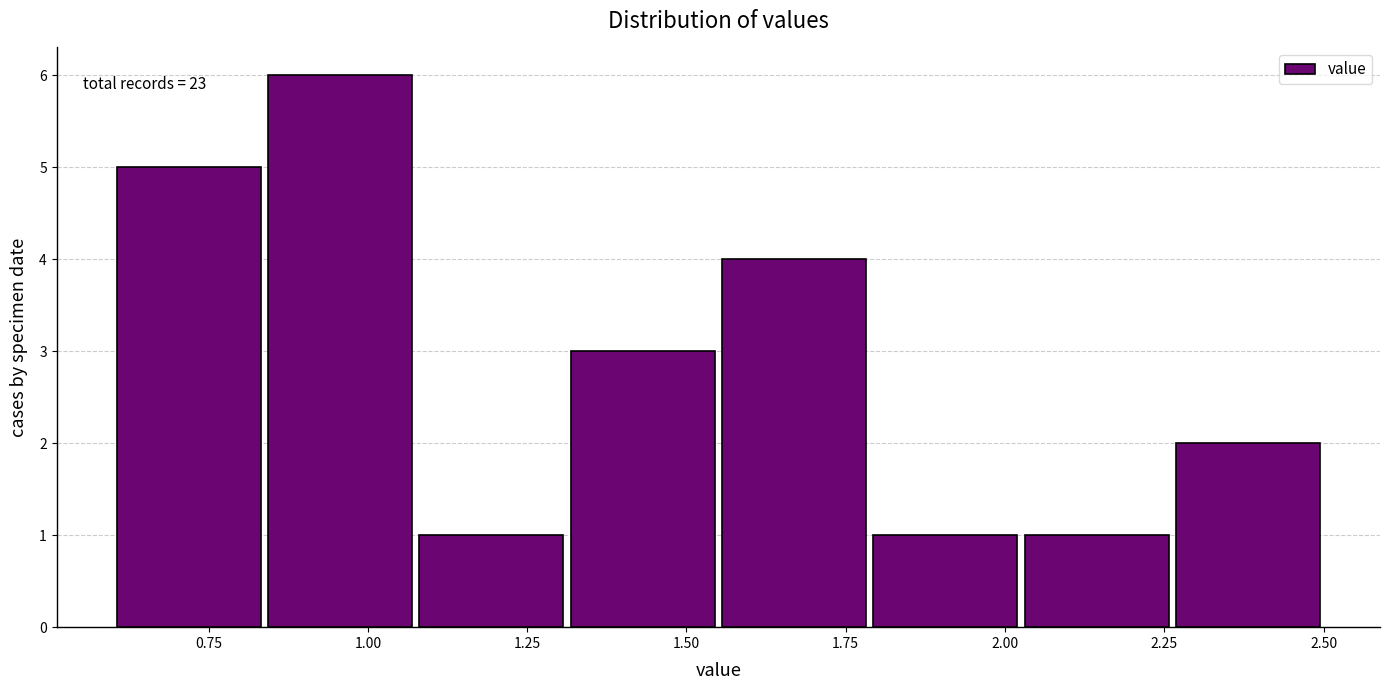

Over which range of the x-axis is the bar tallest?

0.85 to 1.10